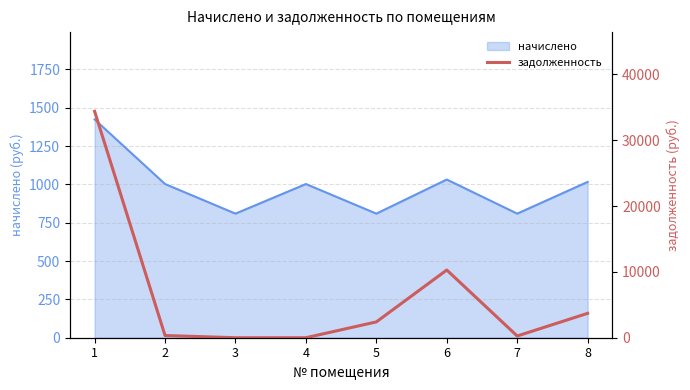

Between 7 and 1, which is larger?

1